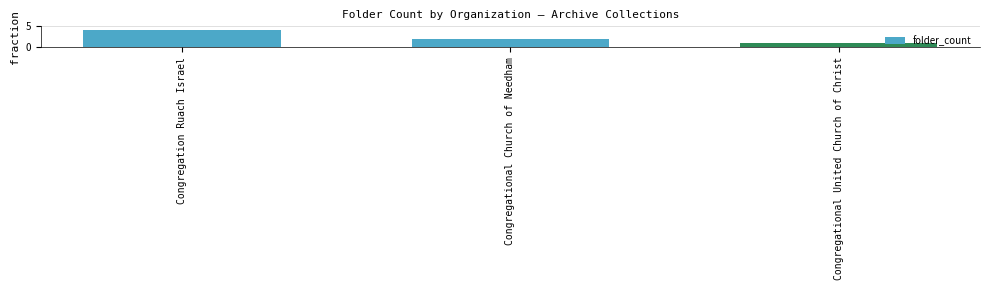

Does the chart contain any negative values?

No